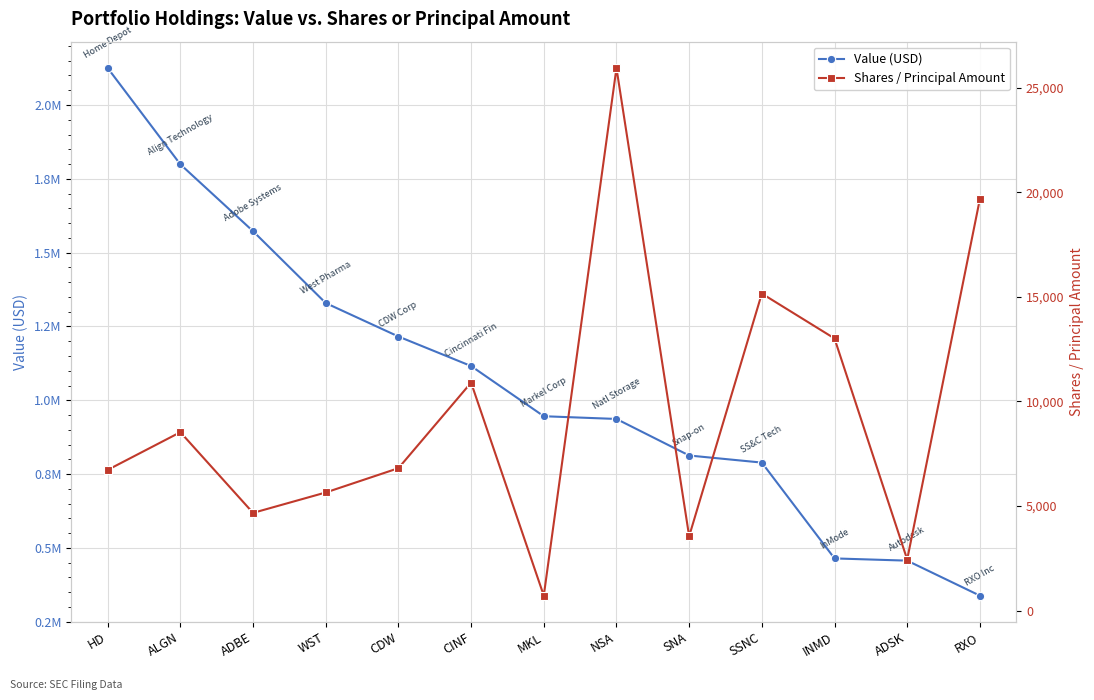

Between INMD and ALGN, which is larger?

ALGN